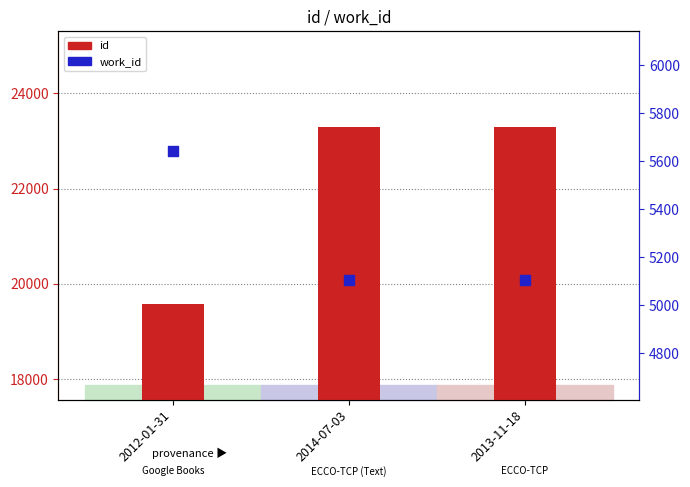

At how many categories does at least one series exceed 13620?

3